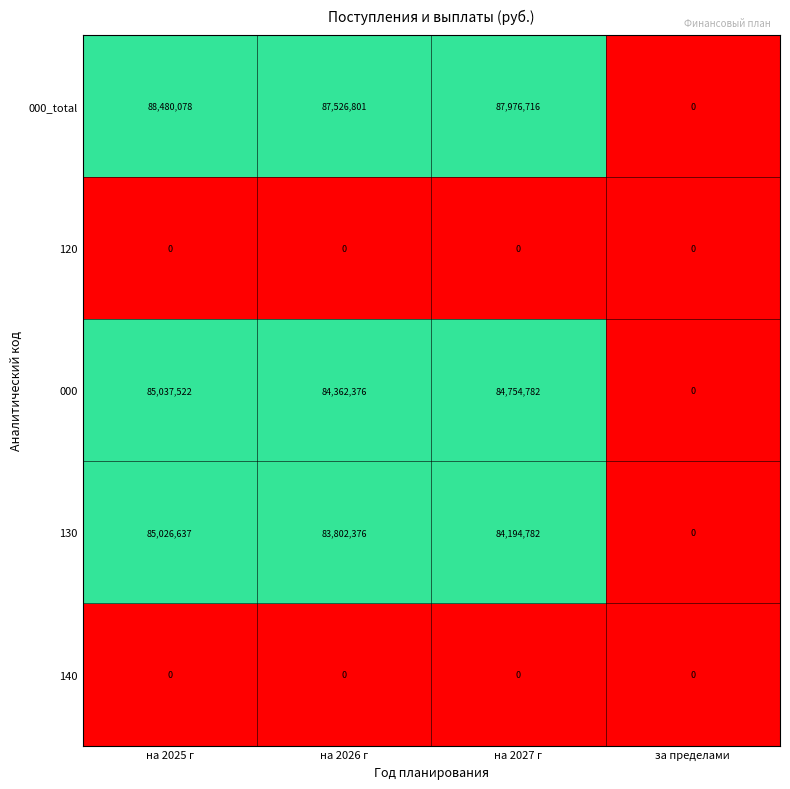

Is the value of 130 at на 2027 г greater than the value of 000 at на 2026 г?

No